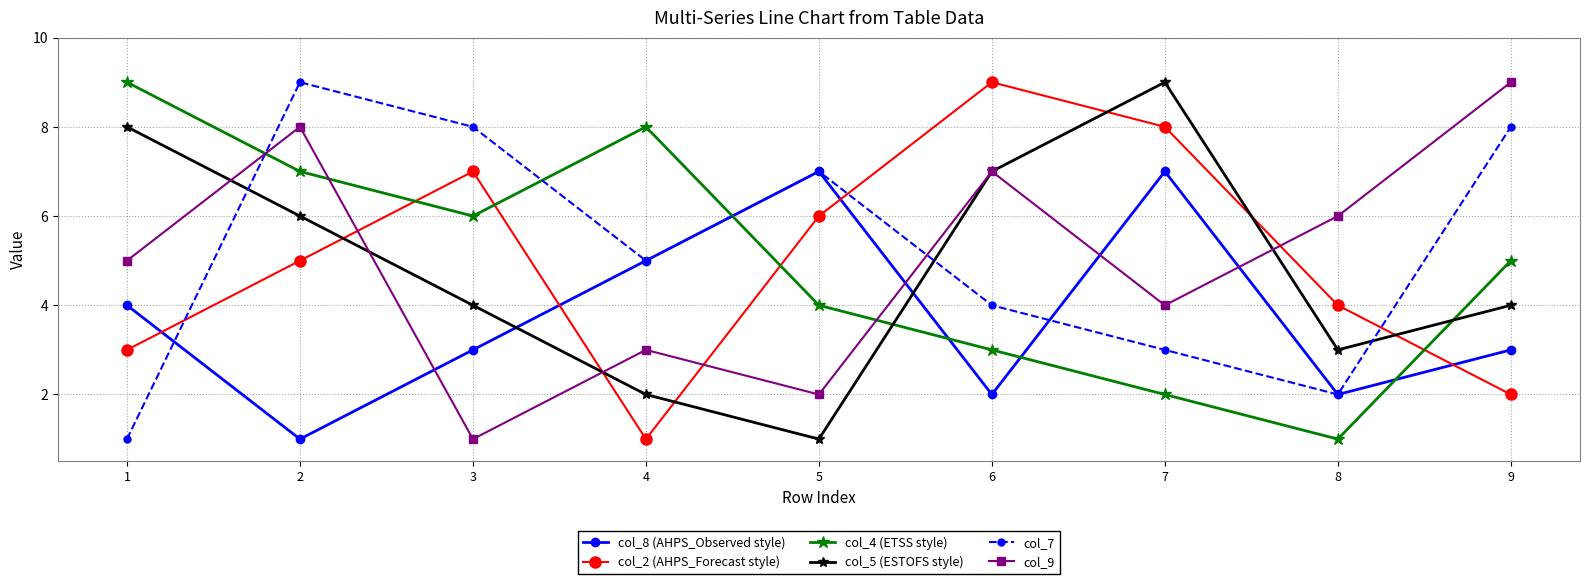

Which series has the largest total across all categories?

col_7